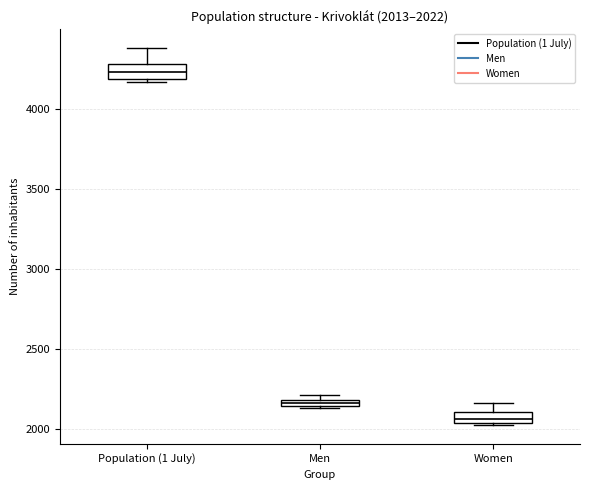

Which box's median line is the highest?

Population (1 July)